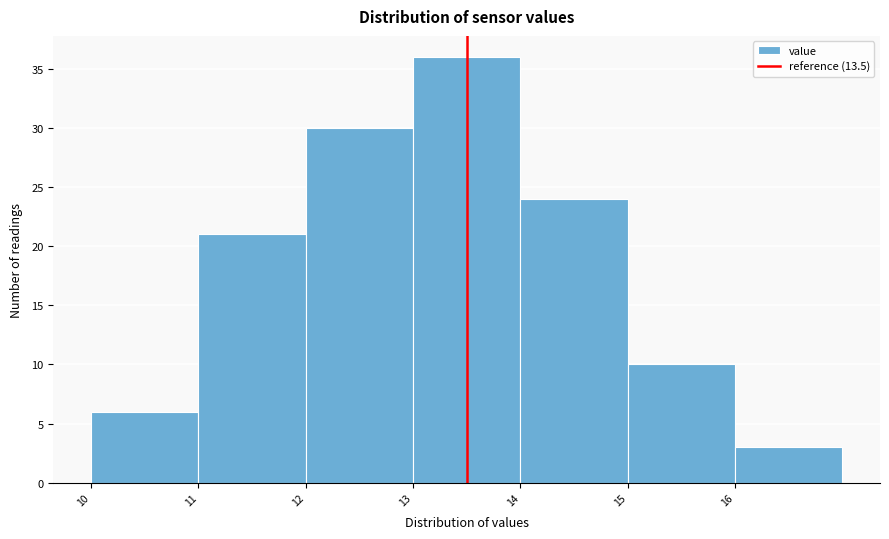

How tall is the bar that spans 13 to 14 on the x-axis? The values are not printed on the chart, so give them approximately, as read against the axis.

36